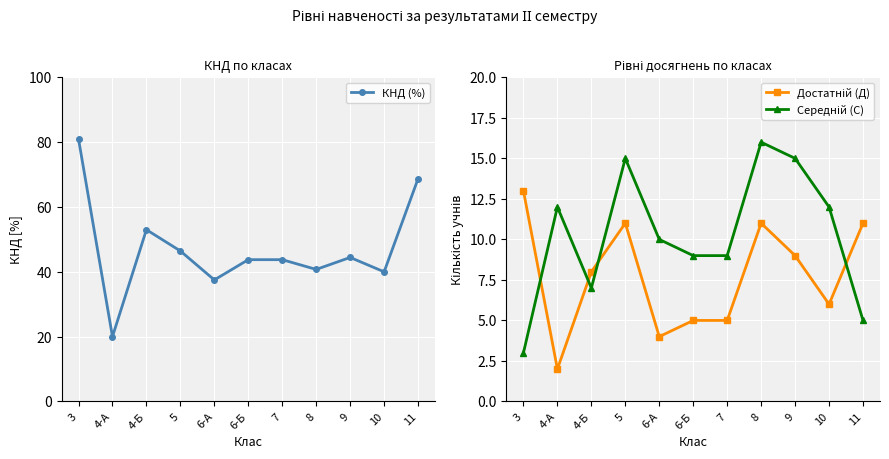

Read the Достатній (Д) value at 4-Б.

8.0